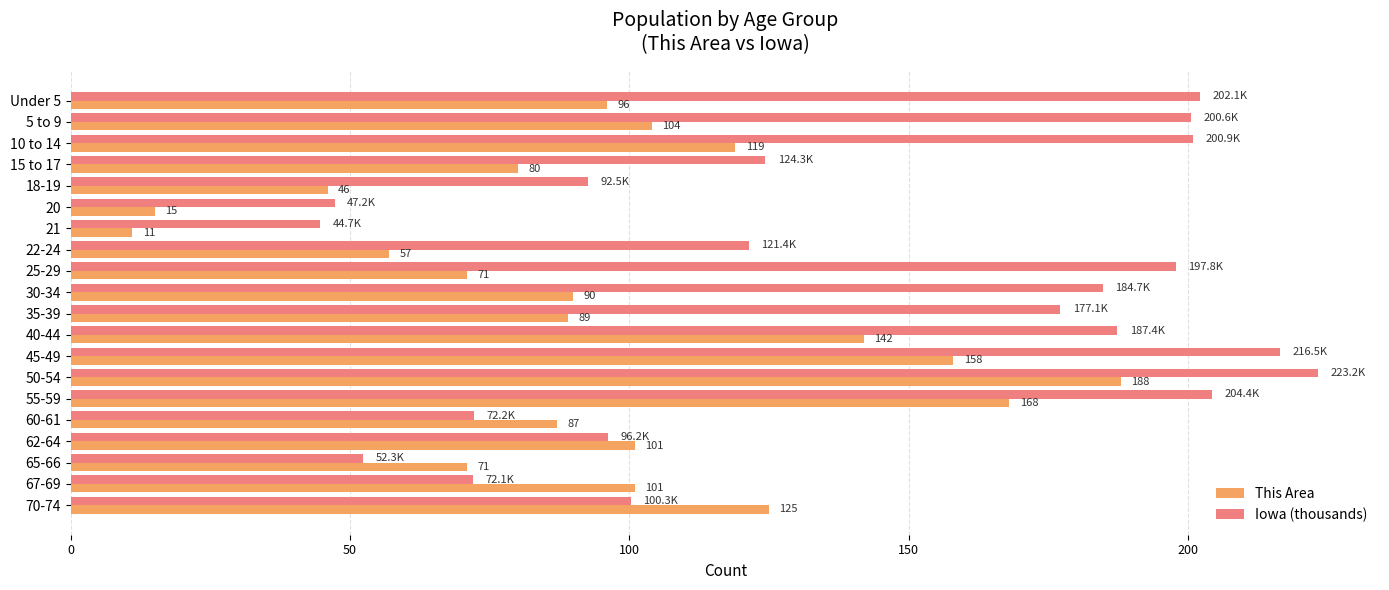

Which series has the largest range (max minus min)?

Iowa (thousands)